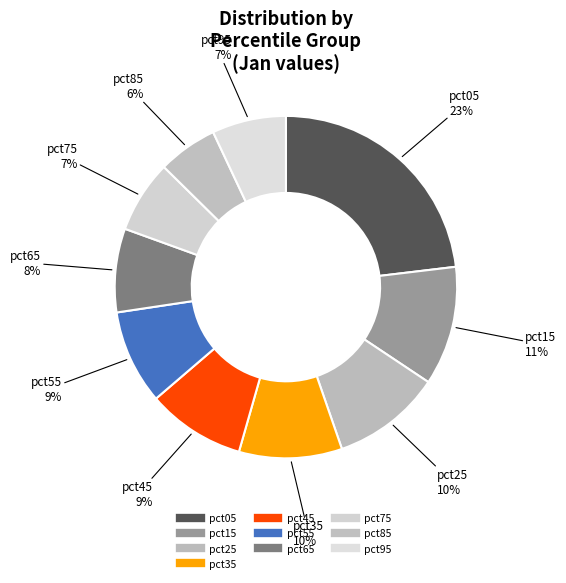

Combined, do pct65 and pct95 account for over 50%?

No